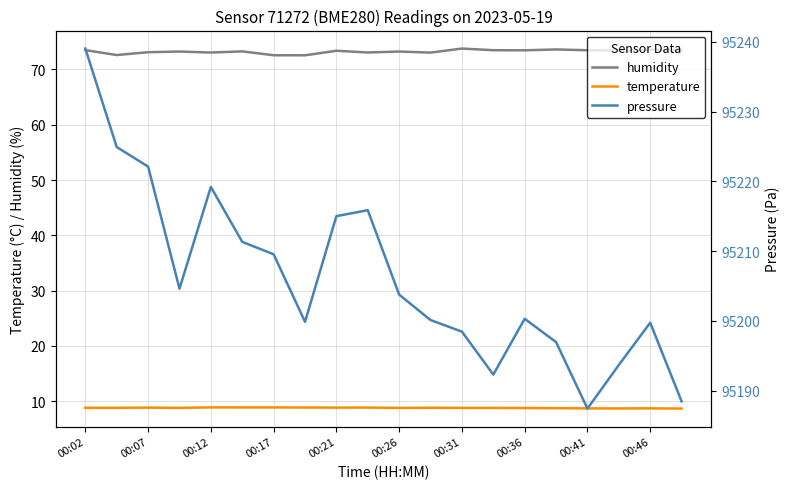

Does the chart have visible grid lines?

Yes